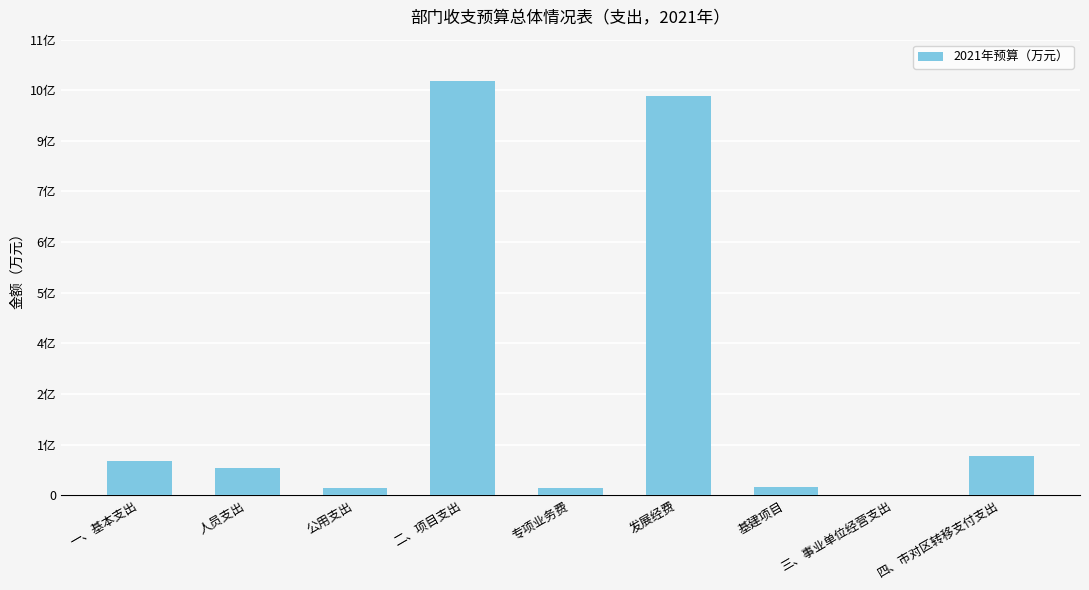

Which category has the highest value across all series?

二、项目支出